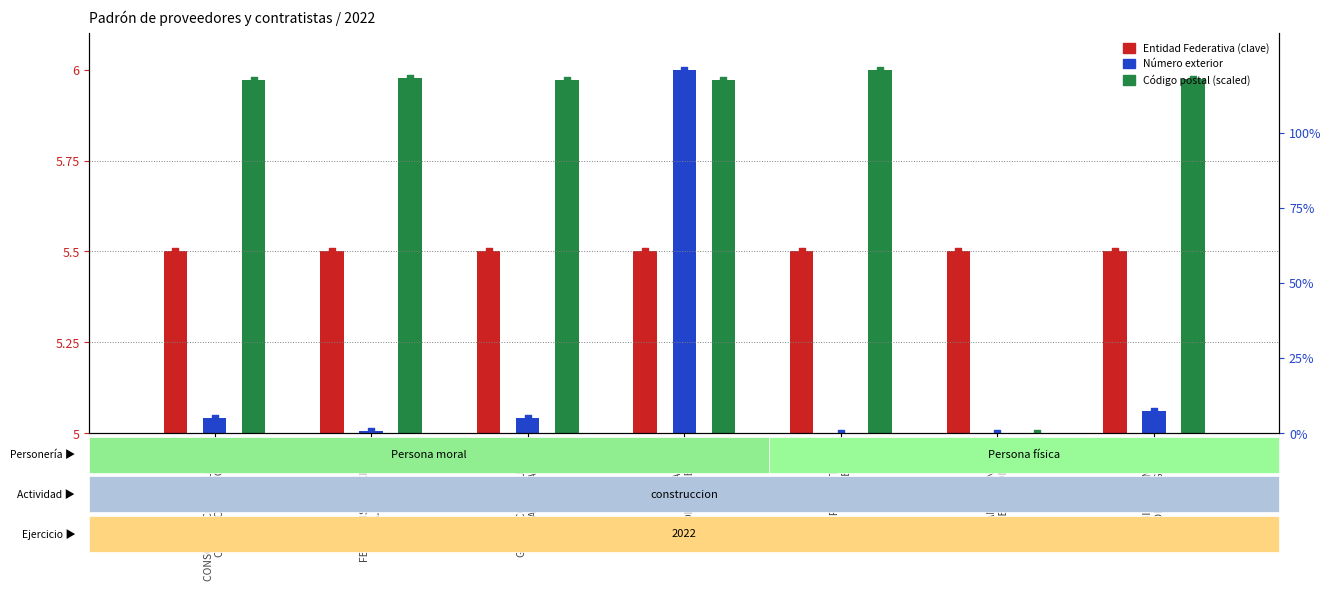

Which series contains the lowest Y value?

Numero Exterior